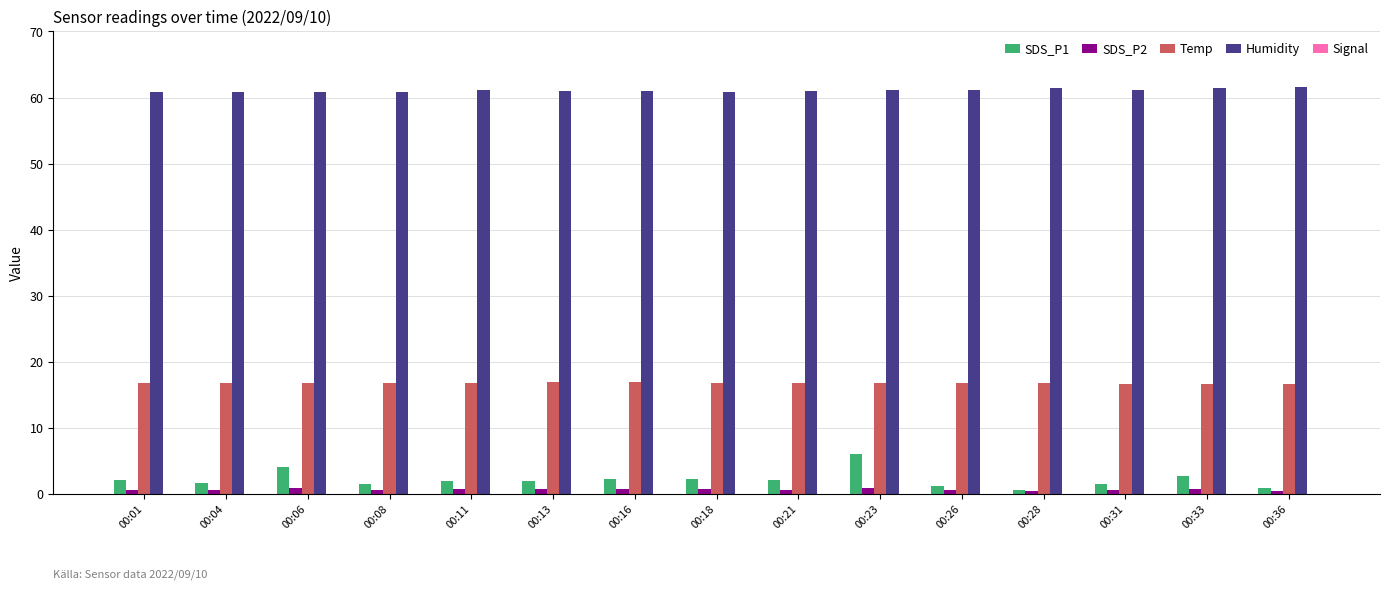

What is the average value of the SDS_P1 series?

2.2